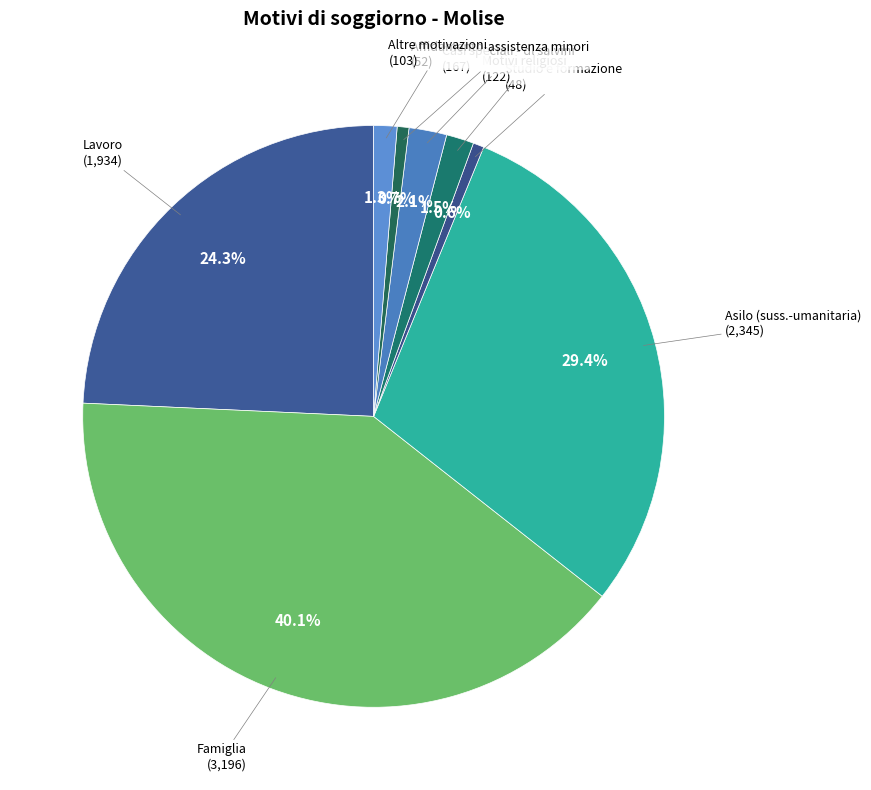

True or false: Asilo (suss.-umanitaria) accounts for 29% of the total.

True